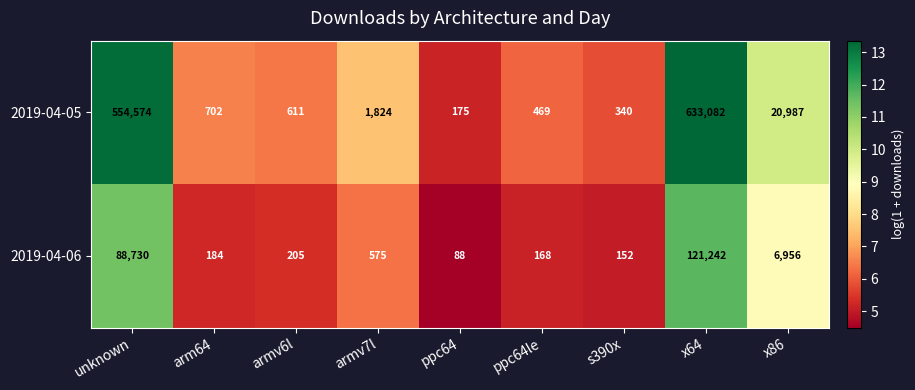

What is the approximate value of 2019-04-06 at arm64, to the nearest 100?

200